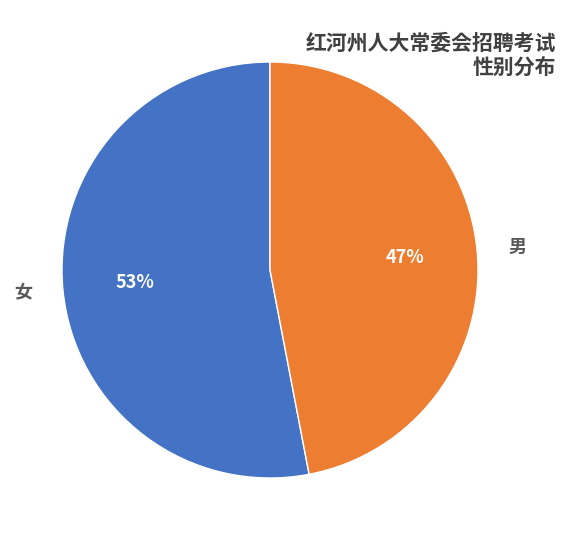

How many slices are in this pie chart?

2